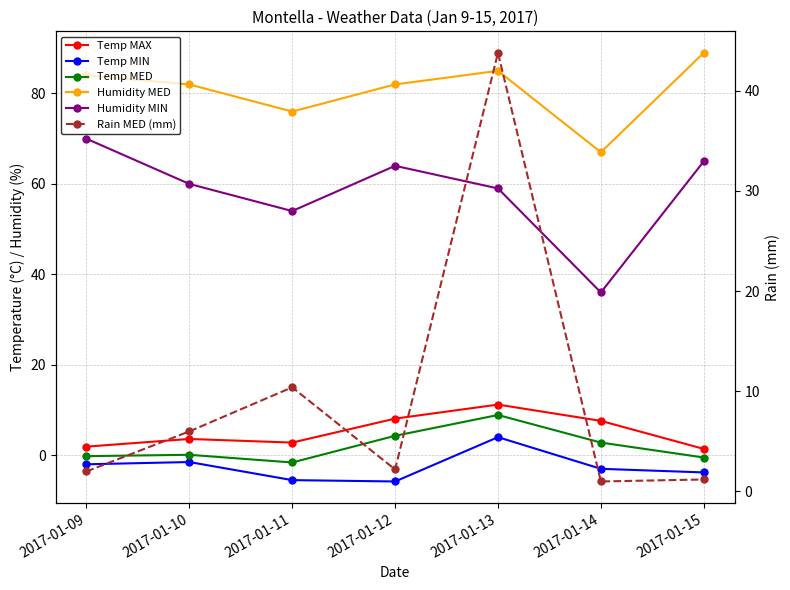

What is the sum of the Humidity MED values at 2017-01-15 and 2017-01-14?

156.0